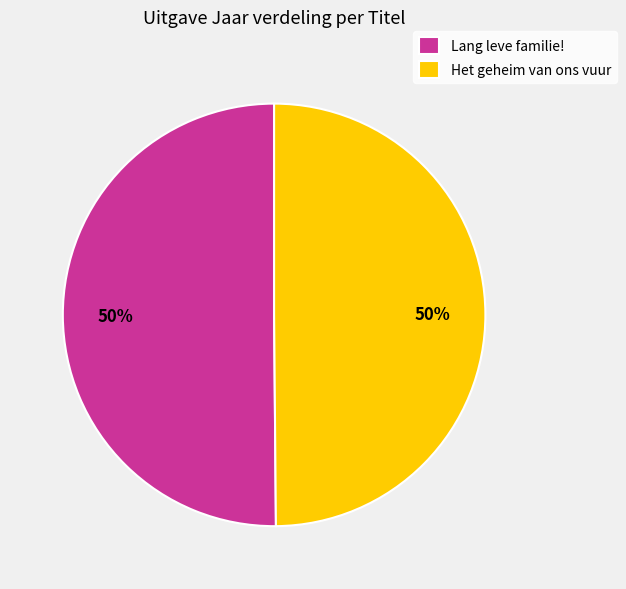

How many slices are in this pie chart?

2